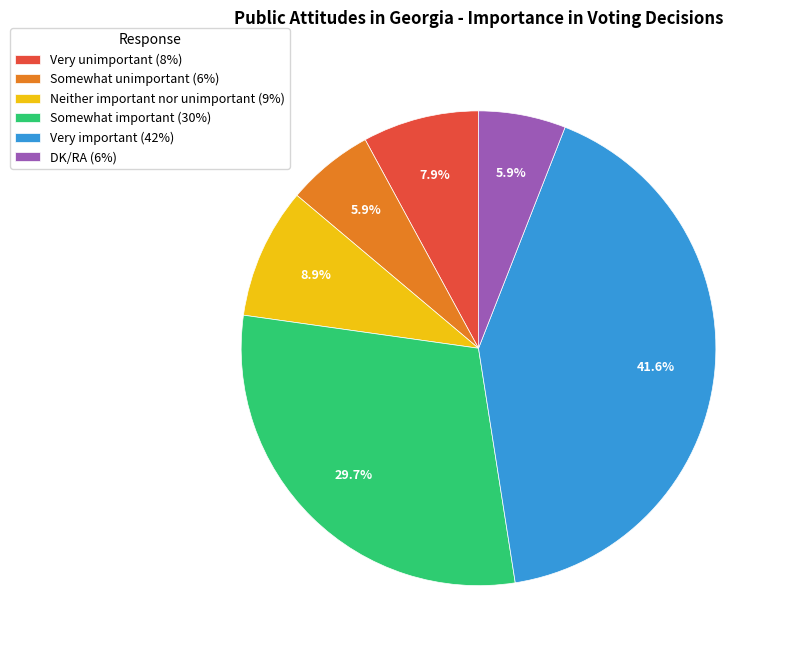

What is the ratio of the value at Somewhat important (30%) to the value at Neither important nor unimportant (9%)?

3.3